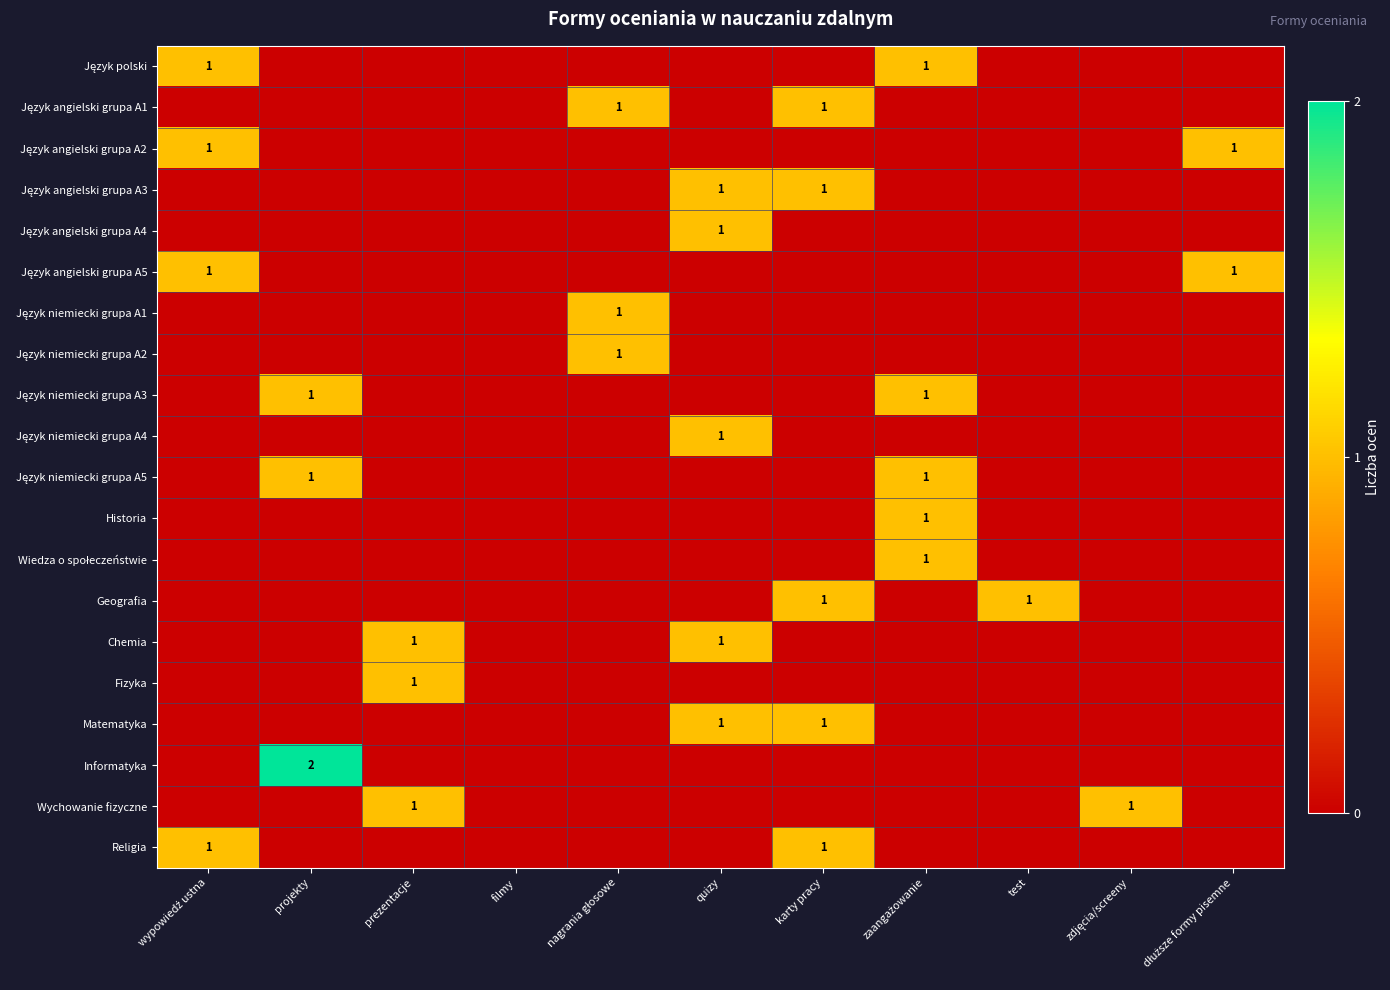

The value of Wiedza o społeczeństwie at zdjęcia/screeny is 0. True or false?

True